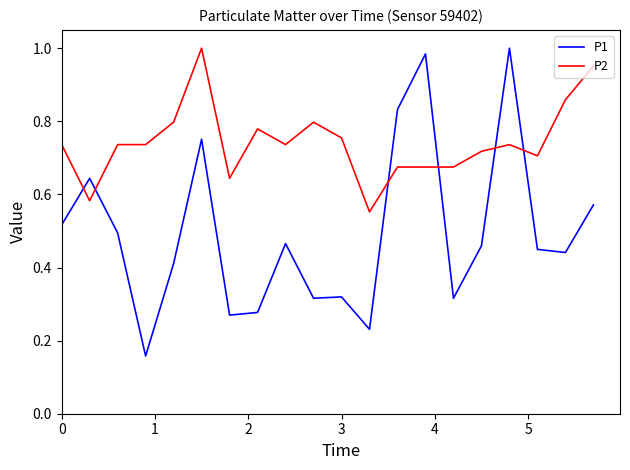

Which series ends up on top after the final intersection of P1 and P2?

P2